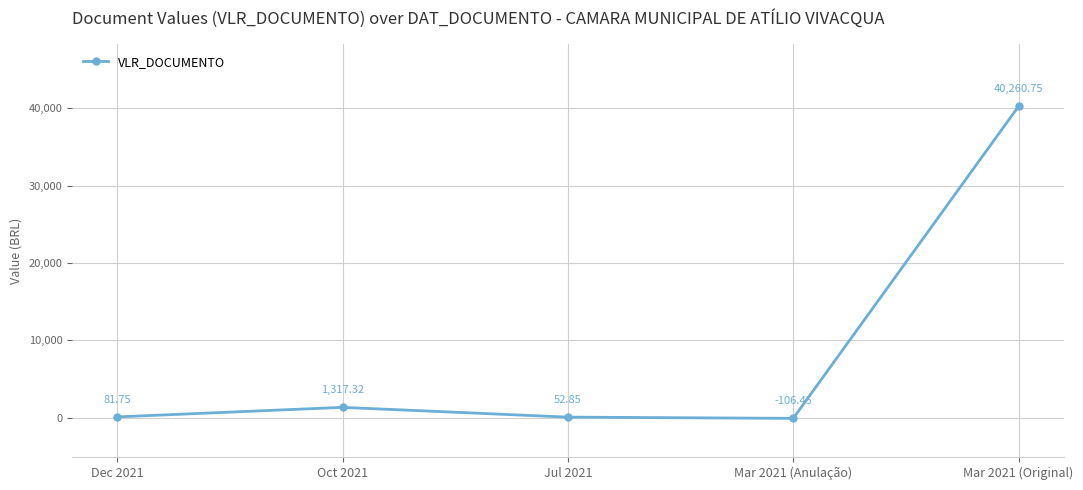

What is the change in value from Dec 2021 to Mar 2021 (Original)?

+40179.0